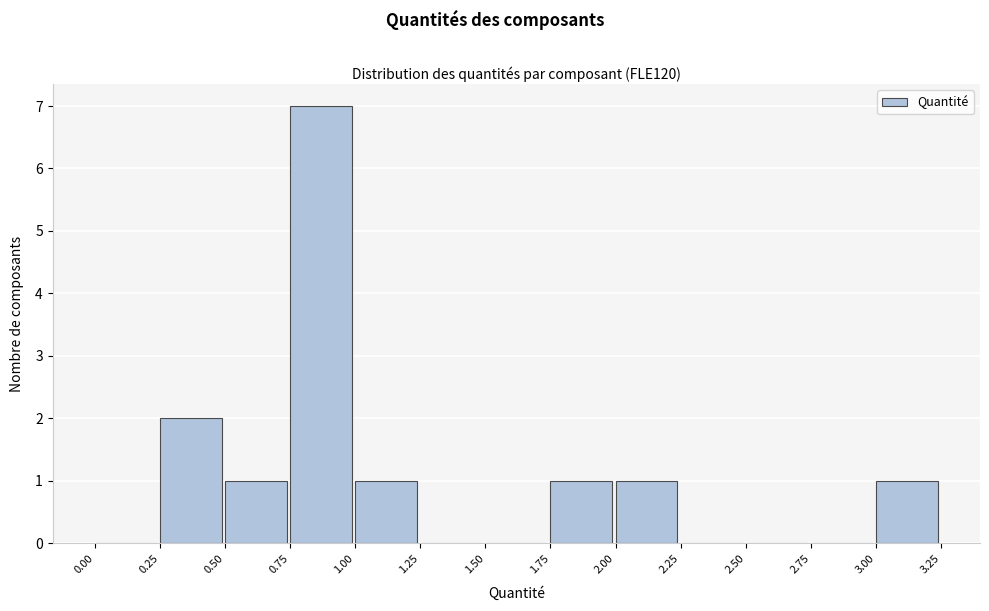

Reading left to right, transcribe this chart: for each bar, give the range it covers on the x-axis and its height. The values are not printed on the chart, so give them approximately, as read against the axis.

0.00 to 0.25: 0
0.25 to 0.50: 2
0.50 to 0.75: 1
0.75 to 1.00: 7
1.00 to 1.25: 1
1.25 to 1.50: 0
1.50 to 1.75: 0
1.75 to 2.00: 1
2.00 to 2.25: 1
2.25 to 2.50: 0
2.50 to 2.75: 0
2.75 to 3.00: 0
3.00 to 3.25: 1